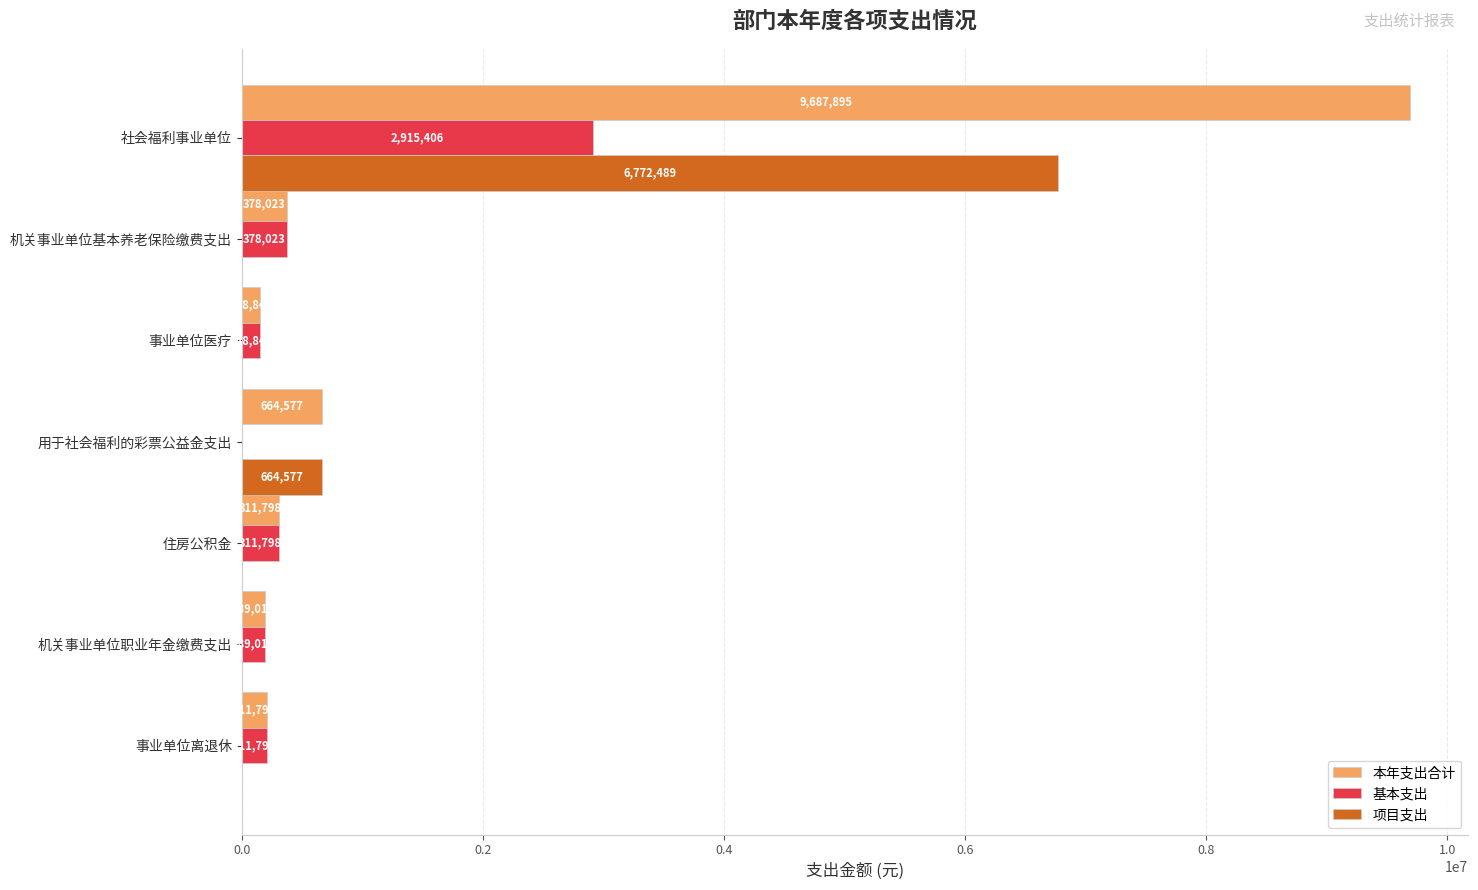

Is the value of 基本支出 at 住房公积金 greater than the value of 项目支出 at 事业单位医疗?

Yes